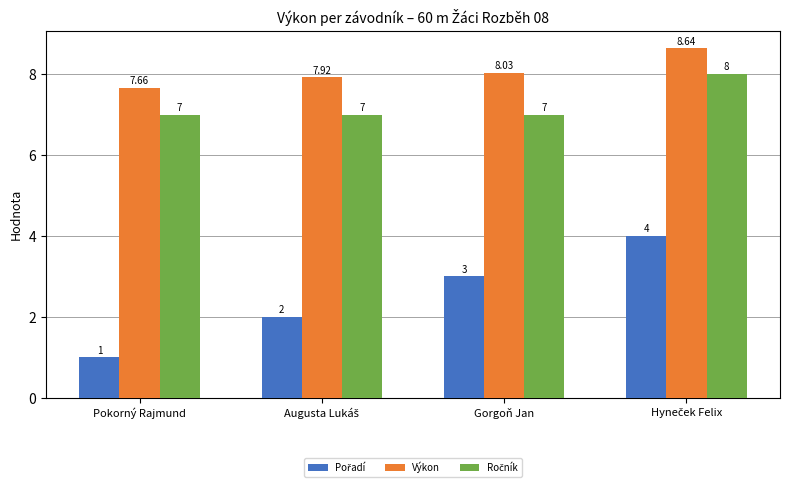

Which category has the lowest value across all series?

Pokorný Rajmund